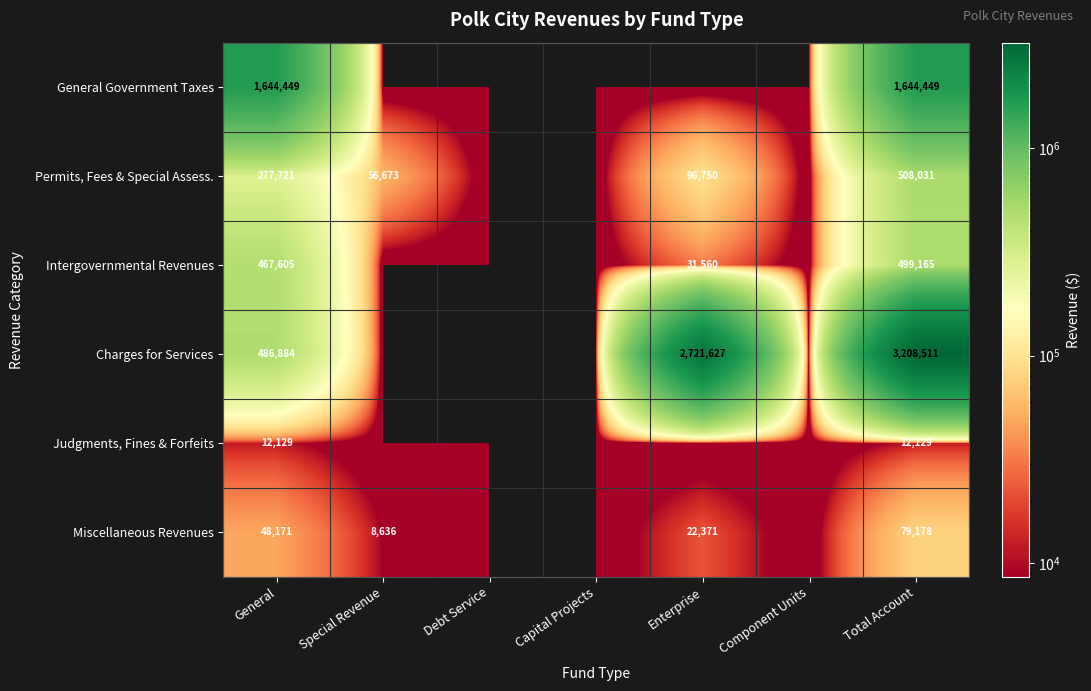

The Judgments, Fines & Forfeits series shows 6748 at General. True or false?

False